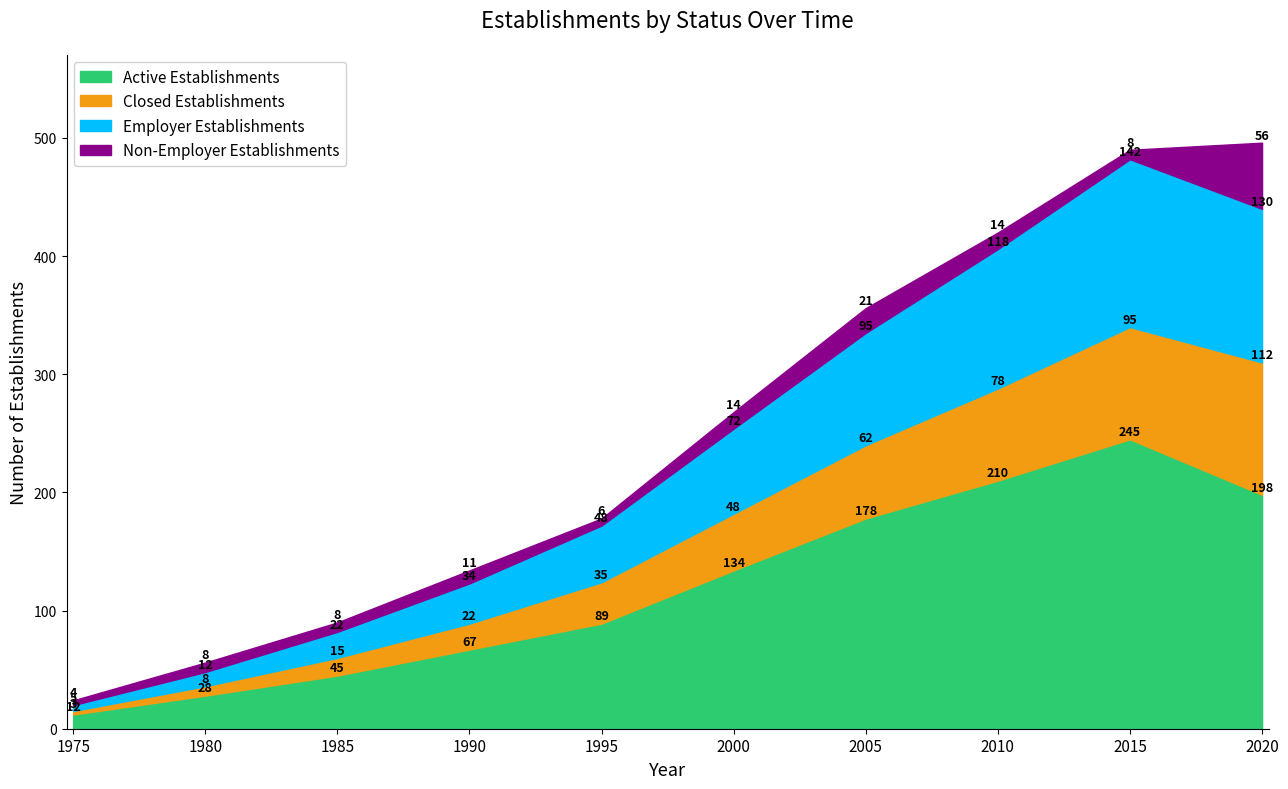

Which series has the largest total across all categories?

Active Establishments